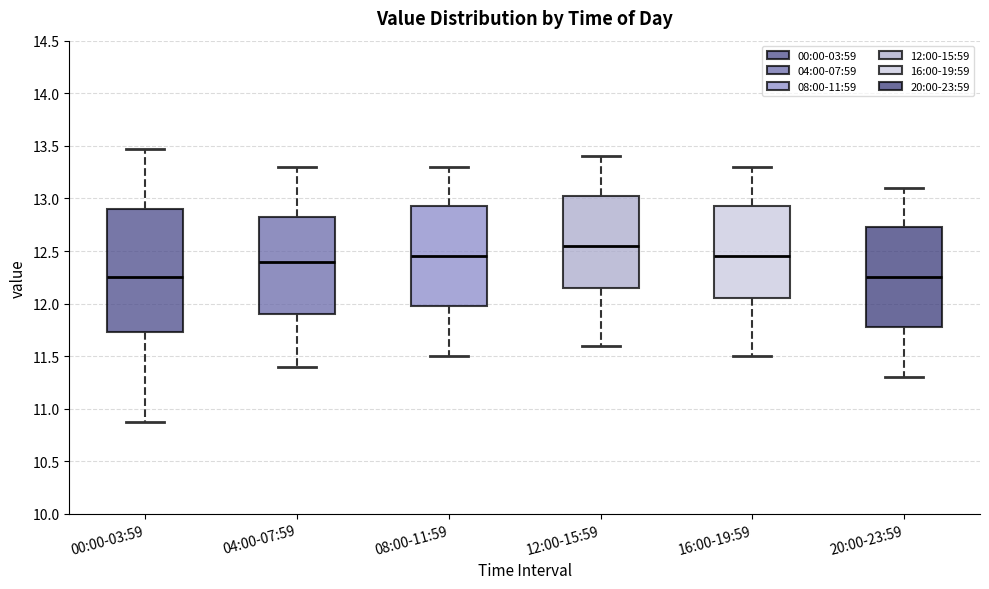

Reading left to right, read every box against the y-axis: the position of its median line, the range the box covers, and the ends of its whiskers. The values are not printed on the chart, so give them approximately, as read against the axis.

00:00-03:59: median 12.25, box 11.75 to 12.90, whiskers 10.85 to 13.45
04:00-07:59: median 12.40, box 11.90 to 12.85, whiskers 11.40 to 13.30
08:00-11:59: median 12.45, box 12.00 to 12.95, whiskers 11.50 to 13.30
12:00-15:59: median 12.55, box 12.15 to 13.05, whiskers 11.60 to 13.40
16:00-19:59: median 12.45, box 12.05 to 12.95, whiskers 11.50 to 13.30
20:00-23:59: median 12.25, box 11.80 to 12.75, whiskers 11.30 to 13.10